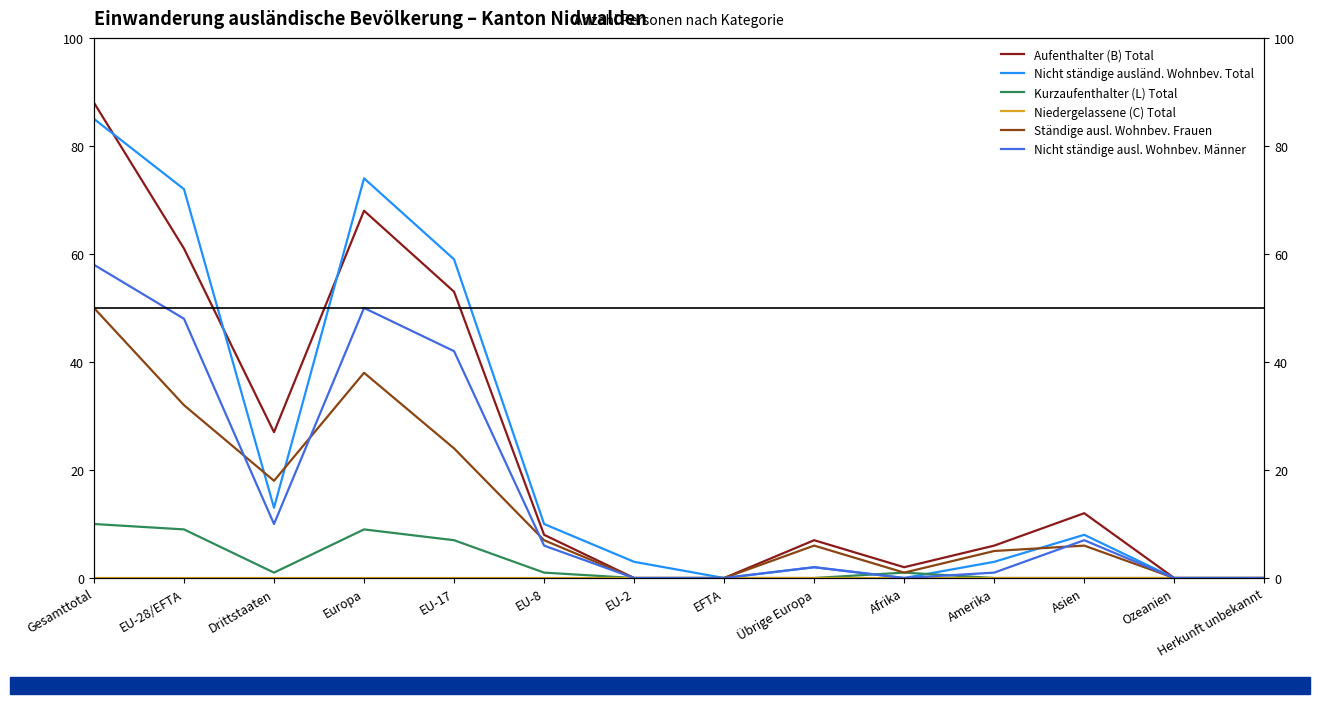

How many values in the Kurzaufenthalter (L) Total series are below 1?

7